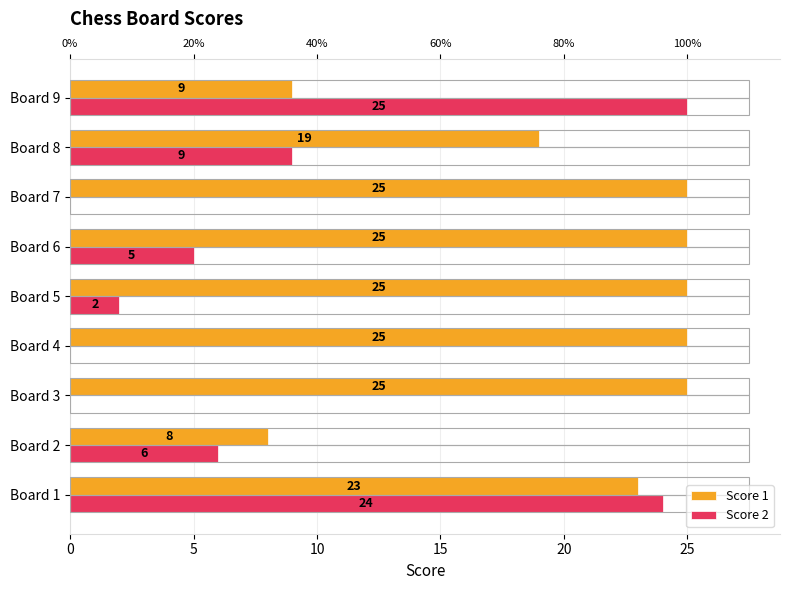

The Score 1 series shows 23 at Board 1. True or false?

True